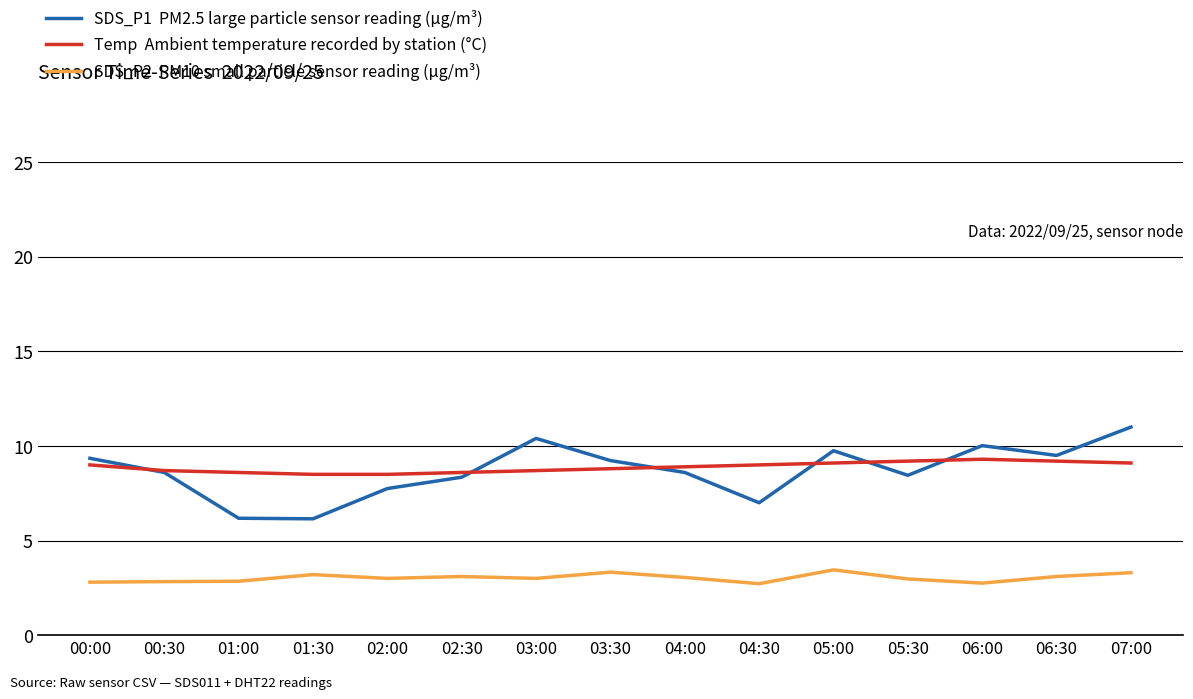

What position from the left is 01:00?

3